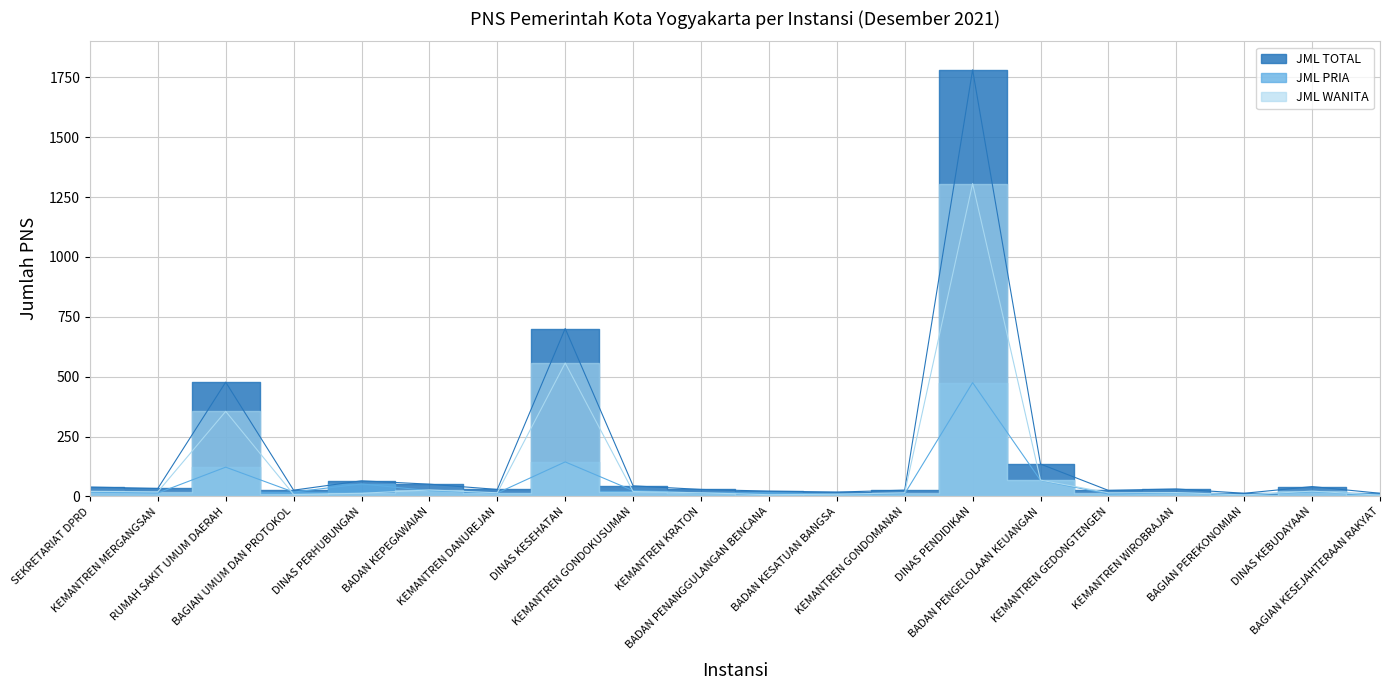

True or false: JML WANITA has a value of 4 at BAGIAN UMUM DAN PROTOKOL.

False